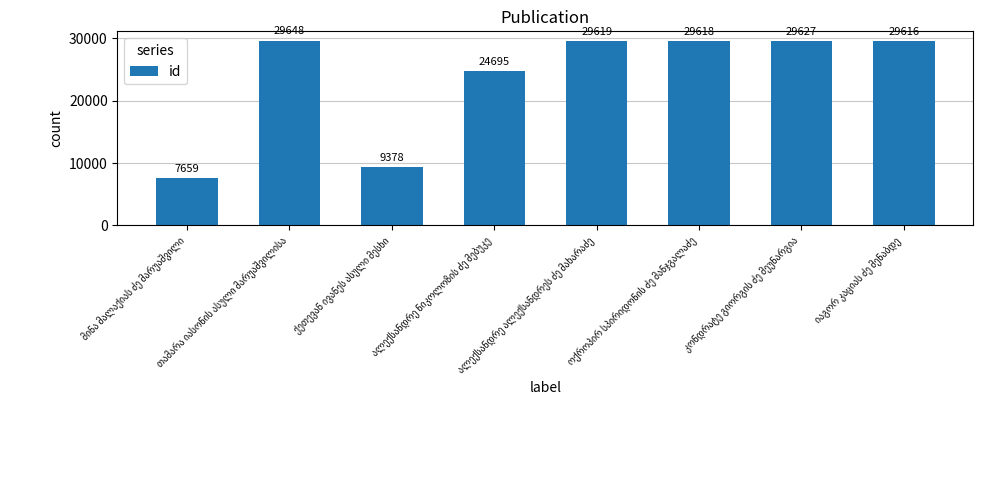

What is the value of the 3rd bar from the left?

9378